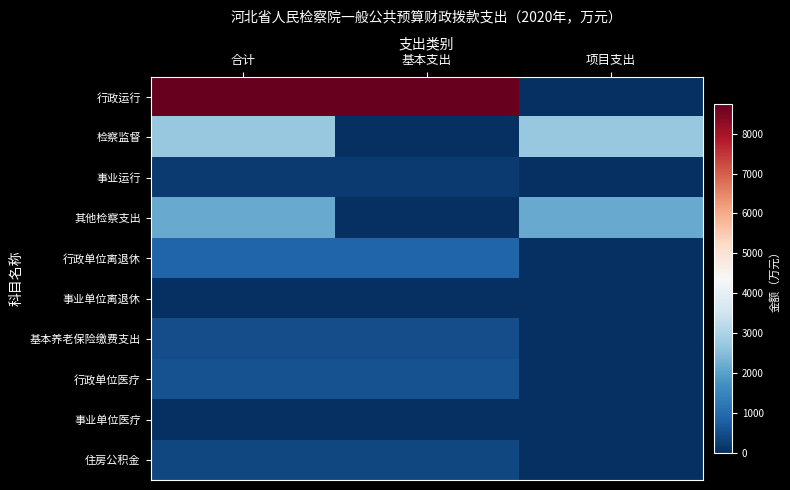

What is the total value across all series at 项目支出?

4902.6